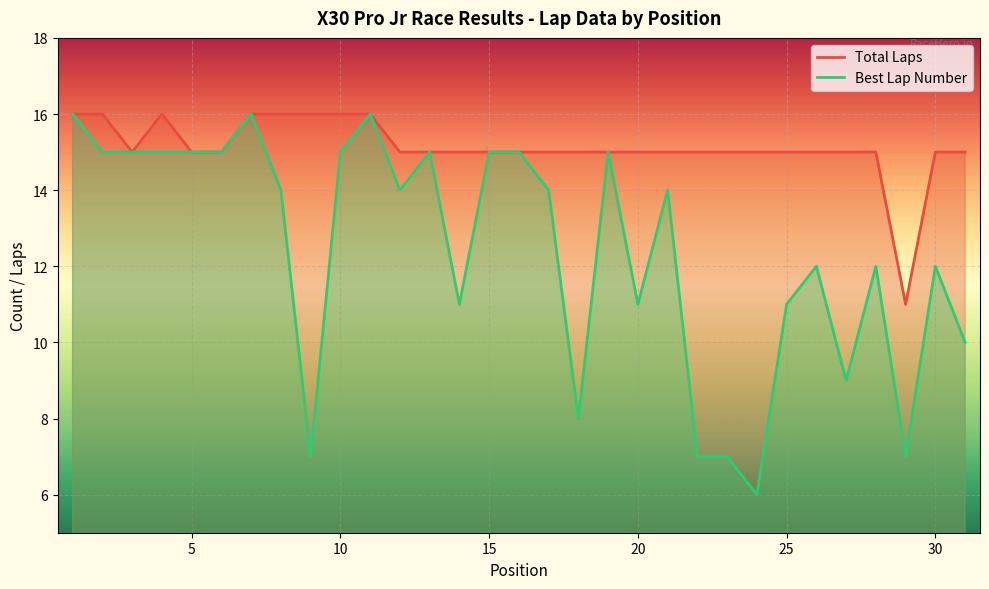

Reading right to left, what are all the values shown in this chart?

Best Lap: 10	12	7	12	9	12	11	6	7	7	14	11	15	8	14	15	15	11	15	14	16	15	7	14	16	15	15	15	15	15	16
Total Laps: 15	15	11	15	15	15	15	15	15	15	15	15	15	15	15	15	15	15	15	15	16	16	16	16	16	15	15	16	15	16	16